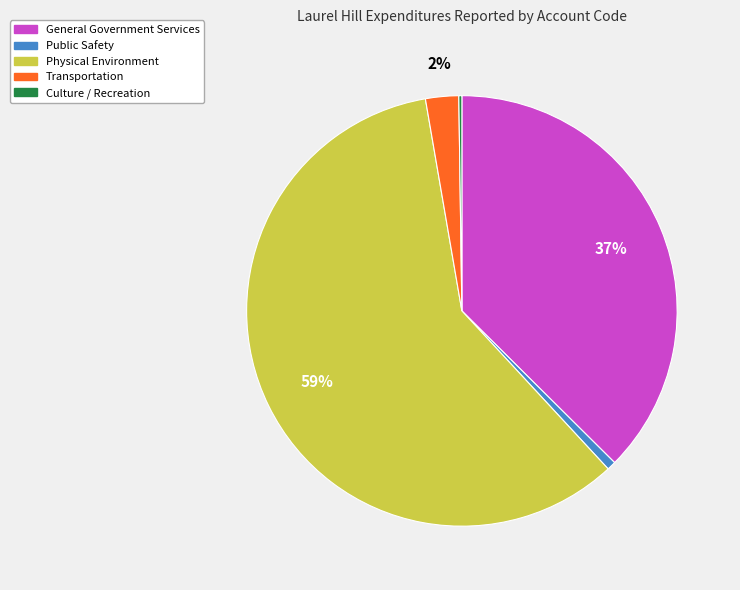

Is there any slice that represents more than half of the pie?

Yes